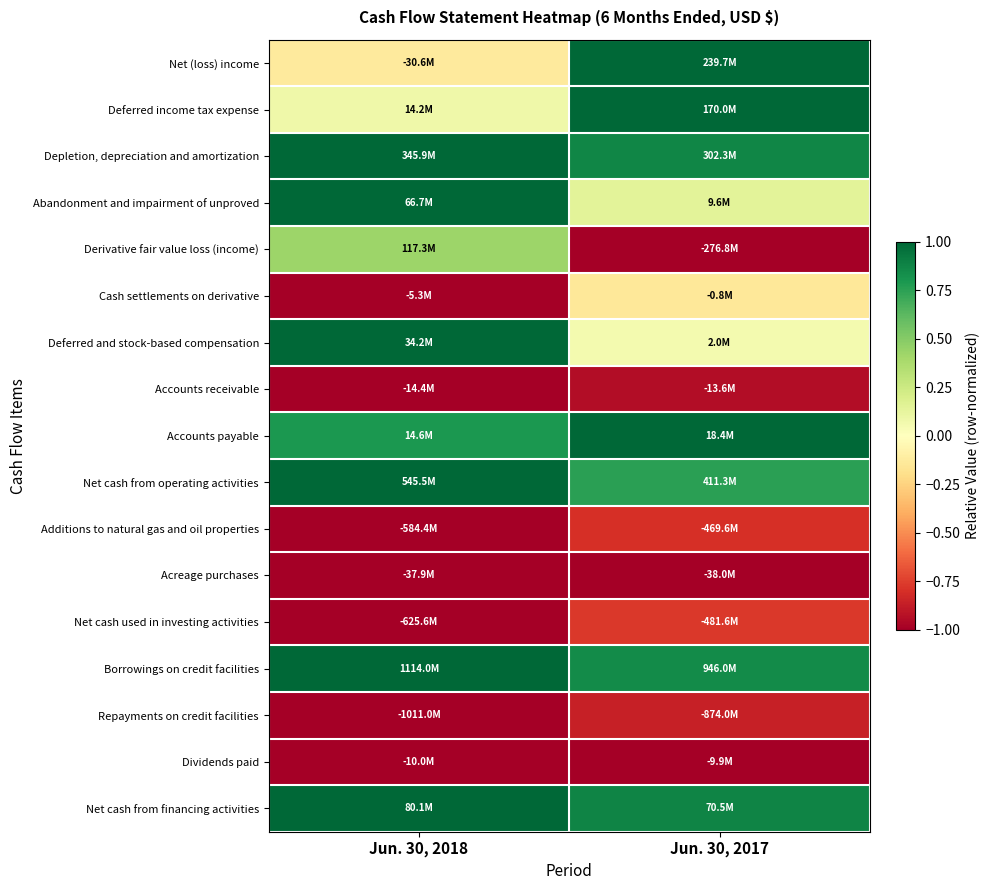

What is the greatest value displayed?

1.0